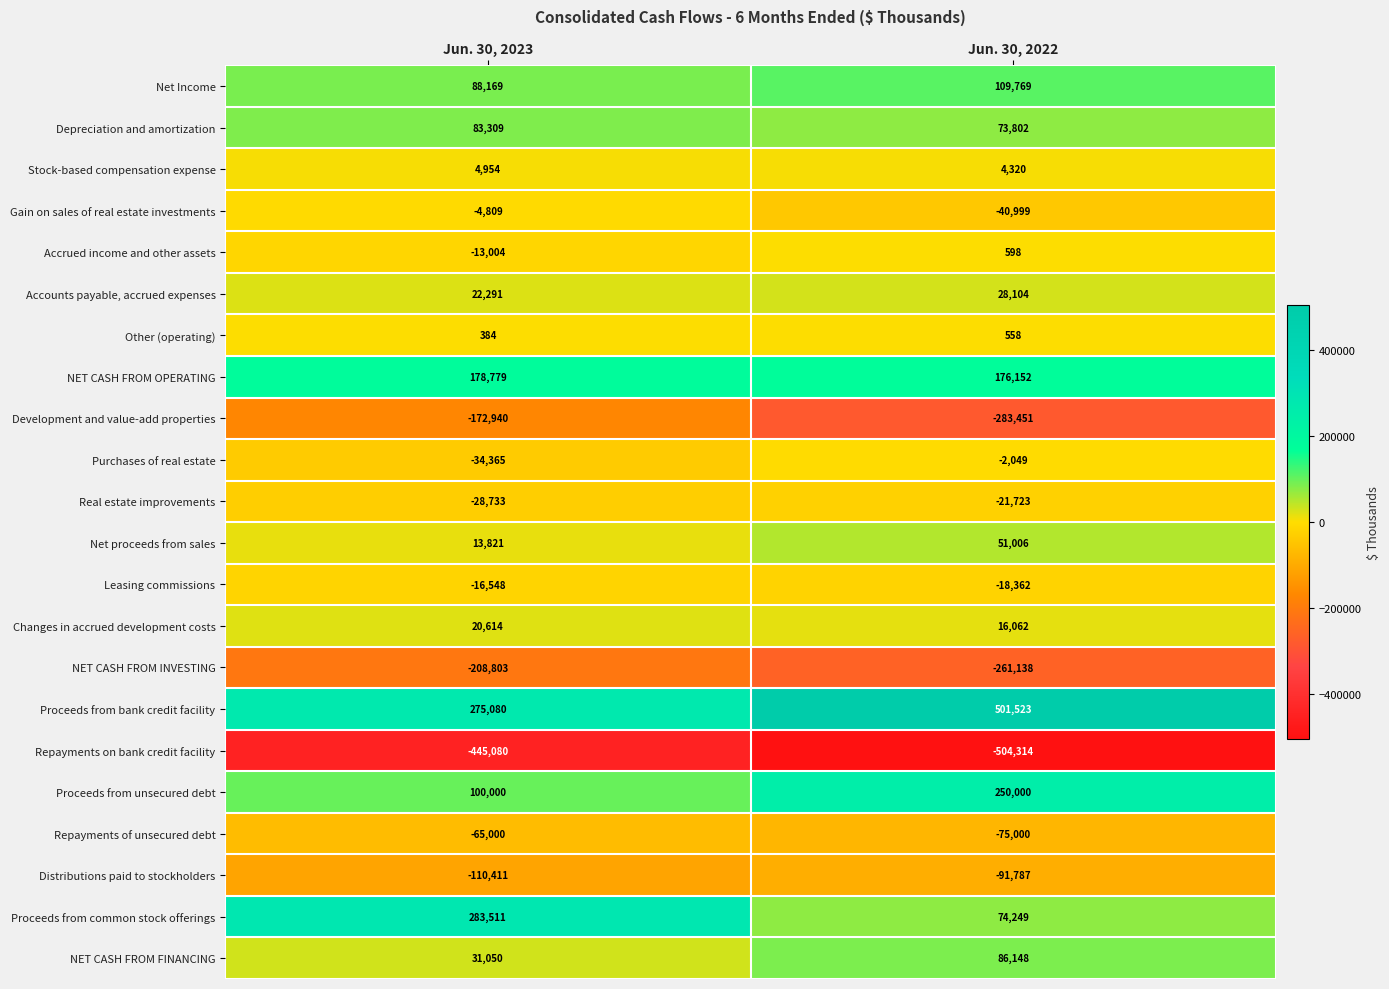

What value does the Changes in accrued development costs series have at Jun. 30, 2022?

16062